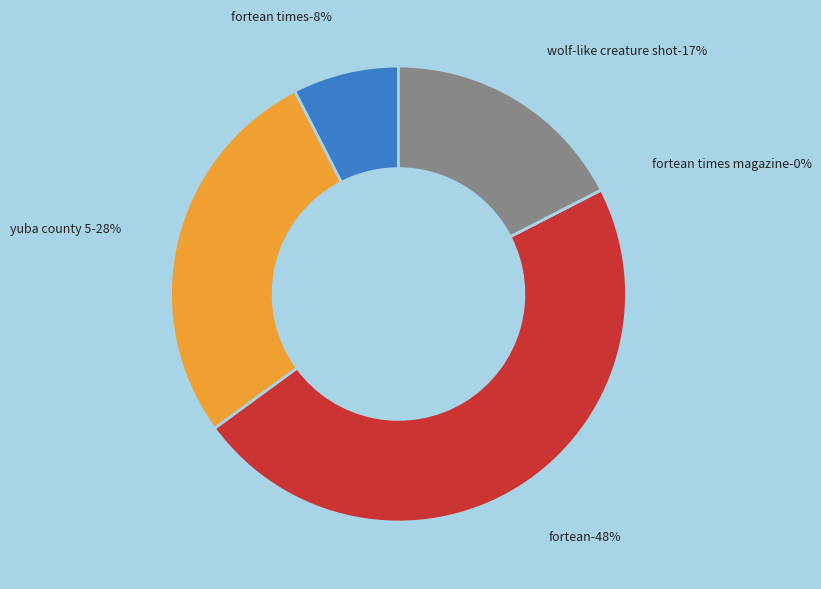

True or false: 27 accounts for 10% of the total.

False